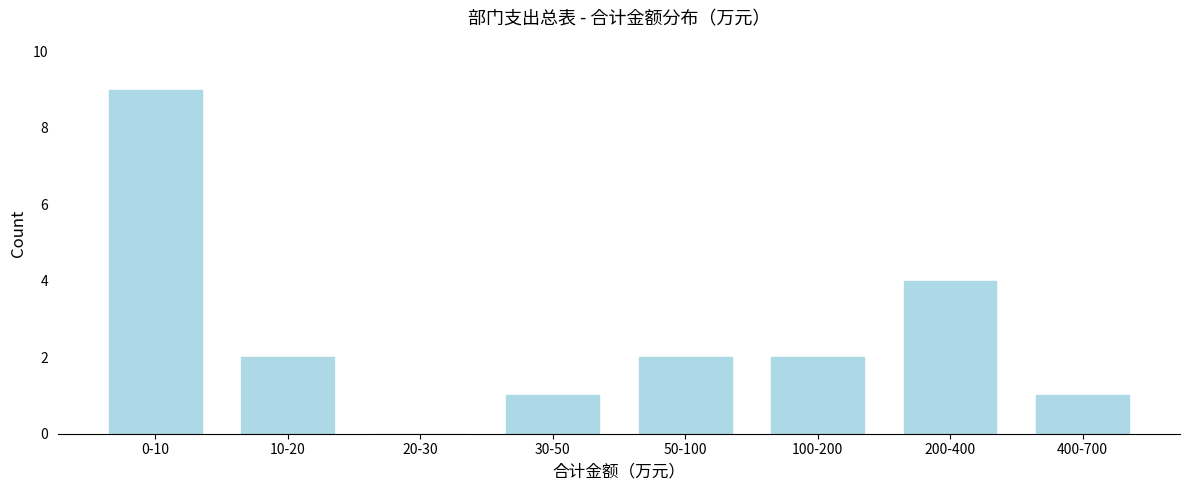

Reading right to left, transcribe all the data shown in this chart.

400-700=1	200-400=4	100-200=2	50-100=2	30-50=1	20-30=0	10-20=2	0-10=9